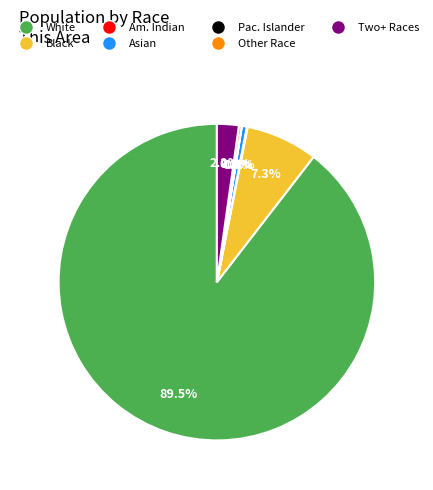

Does any single category account for the majority?

Yes